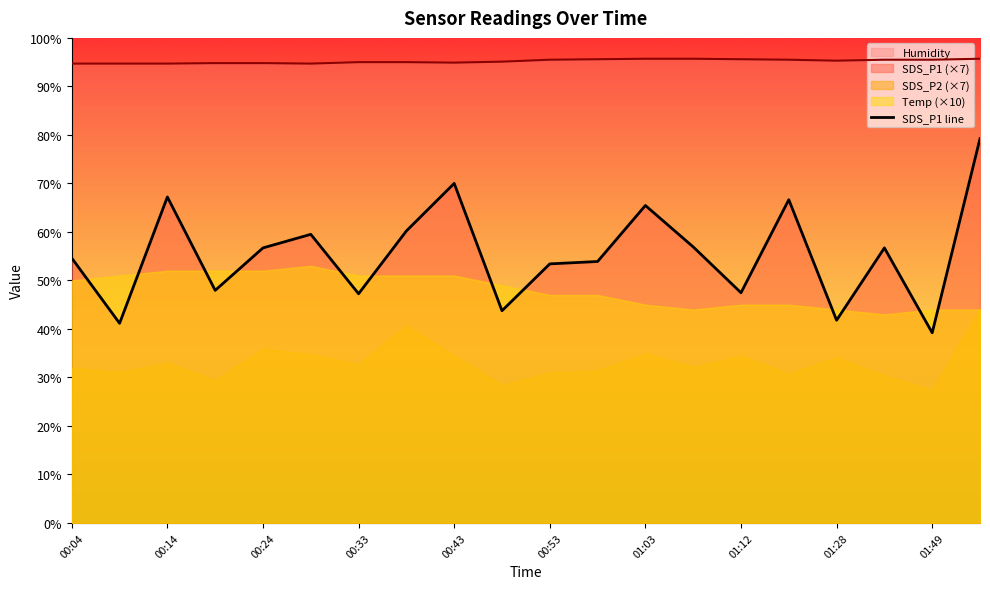

How many data points are less than 56?

10